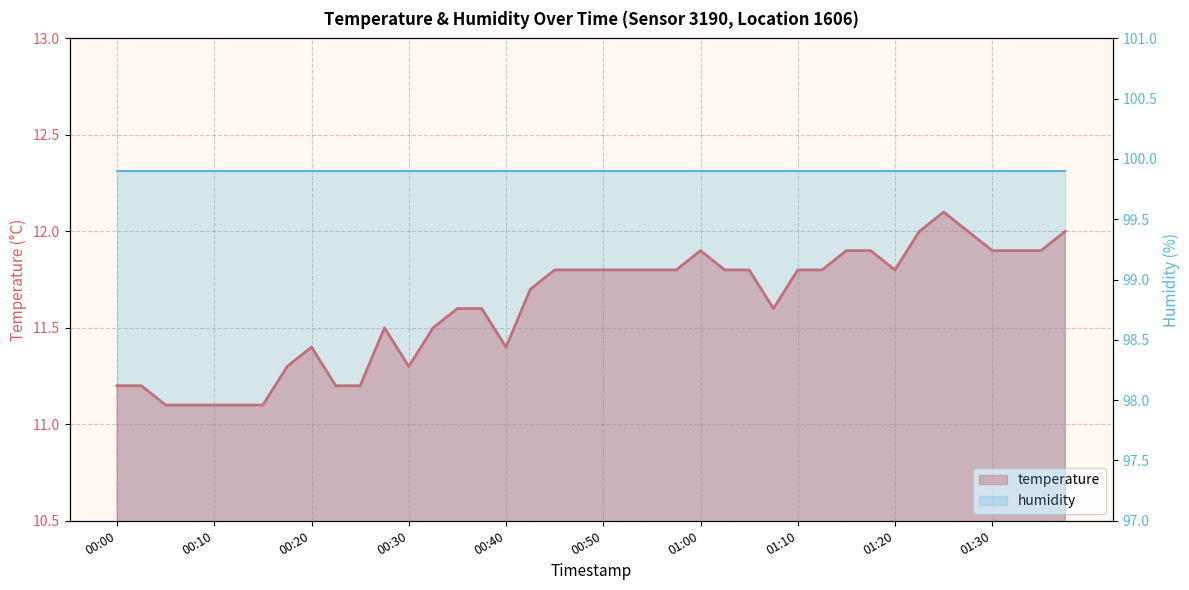

Reading left to right, extract all data points from this chart.

temperature: 11.2	11.2	11.1	11.1	11.1	11.1	11.1	11.3	11.4	11.2	11.2	11.5	11.3	11.5	11.6	11.6	11.4	11.7	11.8	11.8	11.8	11.8	11.8	11.8	11.9	11.8	11.8	11.6	11.8	11.8	11.9	11.9	11.8	12.0	12.1	12.0	11.9	11.9	11.9	12.0
humidity: 99.9	99.9	99.9	99.9	99.9	99.9	99.9	99.9	99.9	99.9	99.9	99.9	99.9	99.9	99.9	99.9	99.9	99.9	99.9	99.9	99.9	99.9	99.9	99.9	99.9	99.9	99.9	99.9	99.9	99.9	99.9	99.9	99.9	99.9	99.9	99.9	99.9	99.9	99.9	99.9